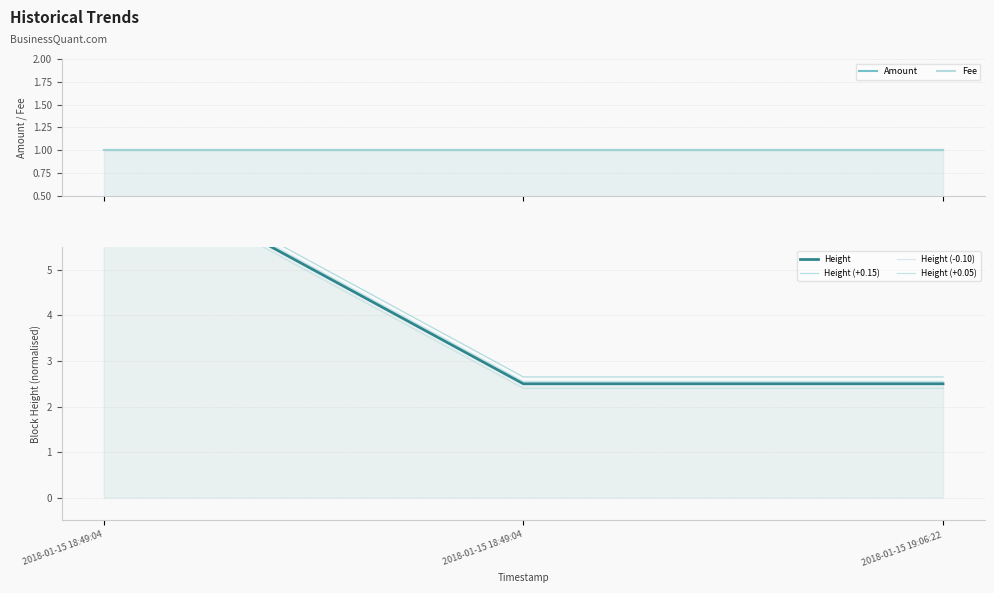

Count the Height (+0.15) values in the range 2 to 7.

2